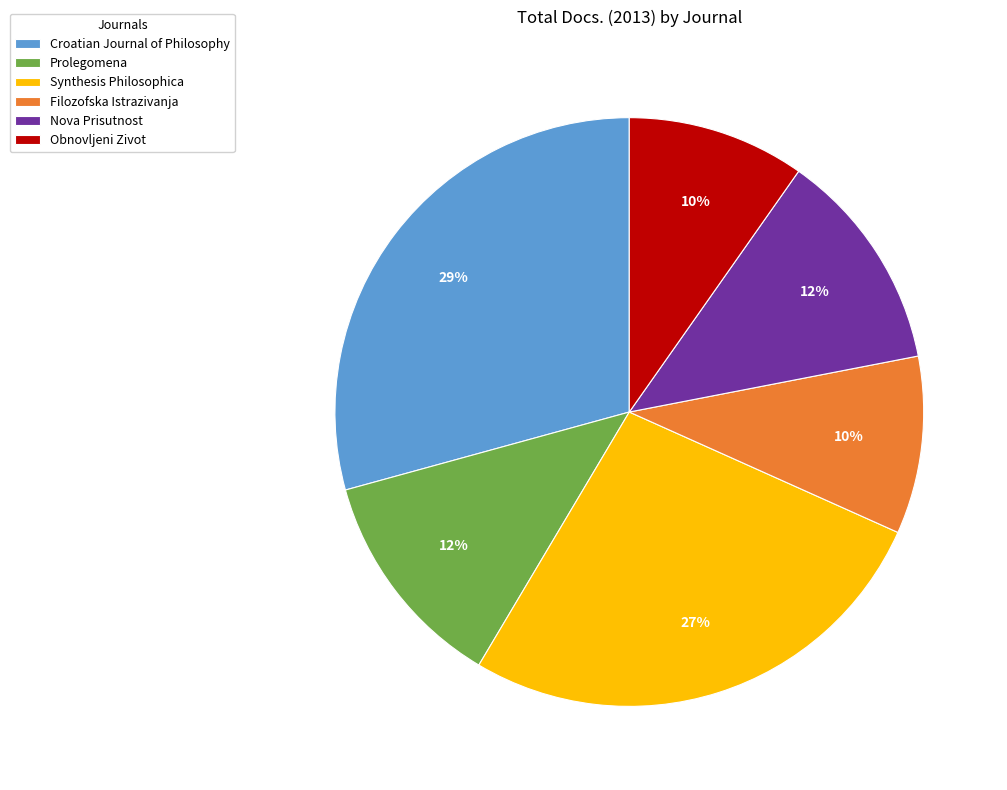

Which has a higher value, Filozofska Istrazivanja or Nova Prisutnost?

Nova Prisutnost